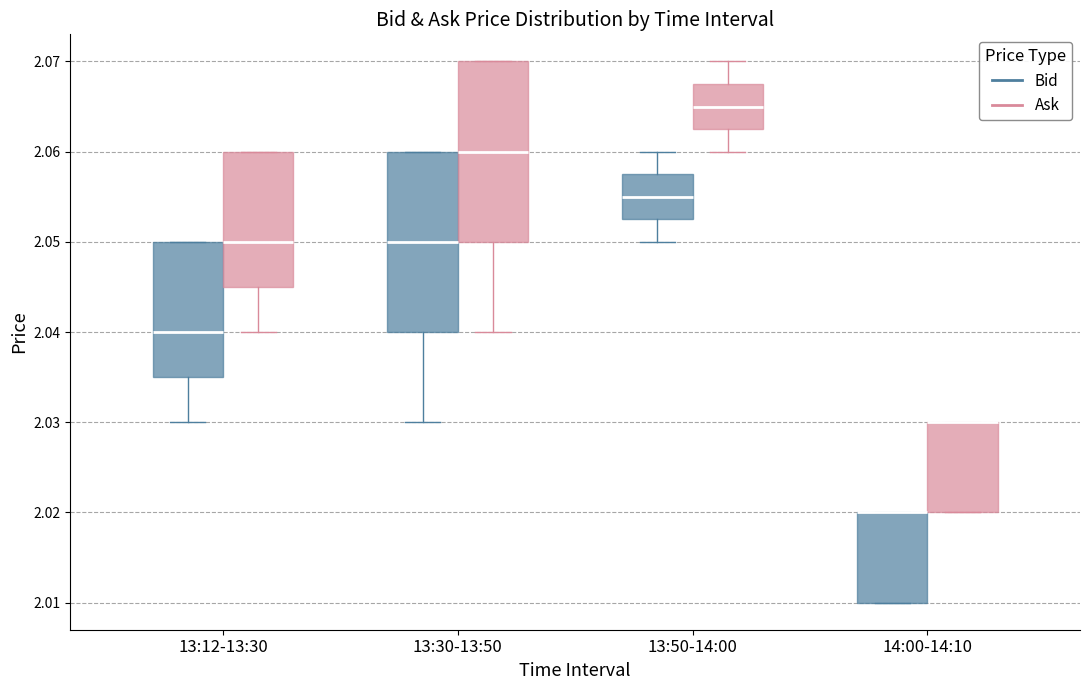

Reading left to right, read every box against the y-axis: the position of its median line, the range the box covers, and the ends of its whiskers. The values are not printed on the chart, so give them approximately, as read against the axis.

13:12-13:30 (Bid): median 2.040, box 2.035 to 2.050, whiskers 2.030 to 2.050
13:12-13:30 (Ask): median 2.050, box 2.045 to 2.060, whiskers 2.040 to 2.060
13:30-13:50 (Bid): median 2.050, box 2.040 to 2.060, whiskers 2.030 to 2.060
13:30-13:50 (Ask): median 2.060, box 2.050 to 2.070, whiskers 2.040 to 2.070
13:50-14:00 (Bid): median 2.055, box 2.053 to 2.058, whiskers 2.050 to 2.060
13:50-14:00 (Ask): median 2.065, box 2.063 to 2.068, whiskers 2.060 to 2.070
14:00-14:10 (Bid): median 2.020 (drawn on the box's upper edge), box 2.010 to 2.020, whiskers 2.010 to 2.020
14:00-14:10 (Ask): median 2.030 (drawn on the box's upper edge), box 2.020 to 2.030, whiskers 2.020 to 2.030